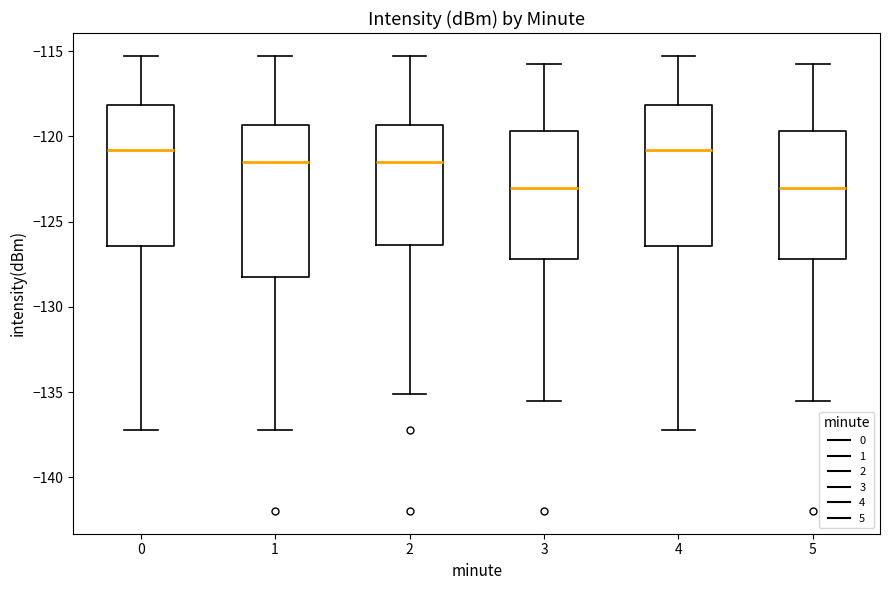

Reading left to right, read every box against the y-axis: the position of its median line, the range the box covers, and the ends of its whiskers. The values are not printed on the chart, so give them approximately, as read against the axis.

0: median -121.0, box -126.5 to -118.0, whiskers -137.0 to -115.5
1: median -121.5, box -128.5 to -119.5, whiskers -137.0 to -115.5
2: median -121.5, box -126.5 to -119.5, whiskers -135.0 to -115.5
3: median -123.0, box -127.0 to -119.5, whiskers -135.5 to -116.0
4: median -121.0, box -126.5 to -118.0, whiskers -137.0 to -115.5
5: median -123.0, box -127.0 to -119.5, whiskers -135.5 to -116.0